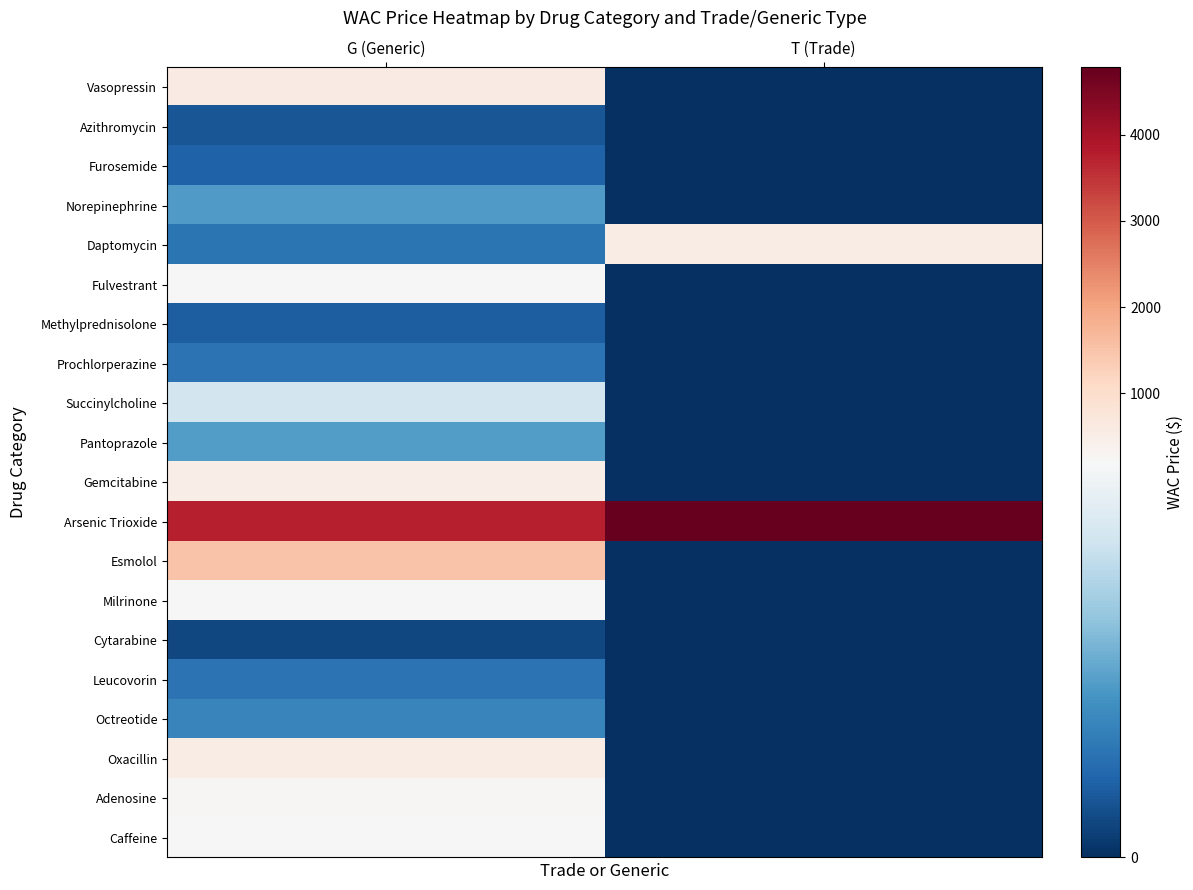

What is the spread (max minus min) of values at T (Trade)?

4780.0